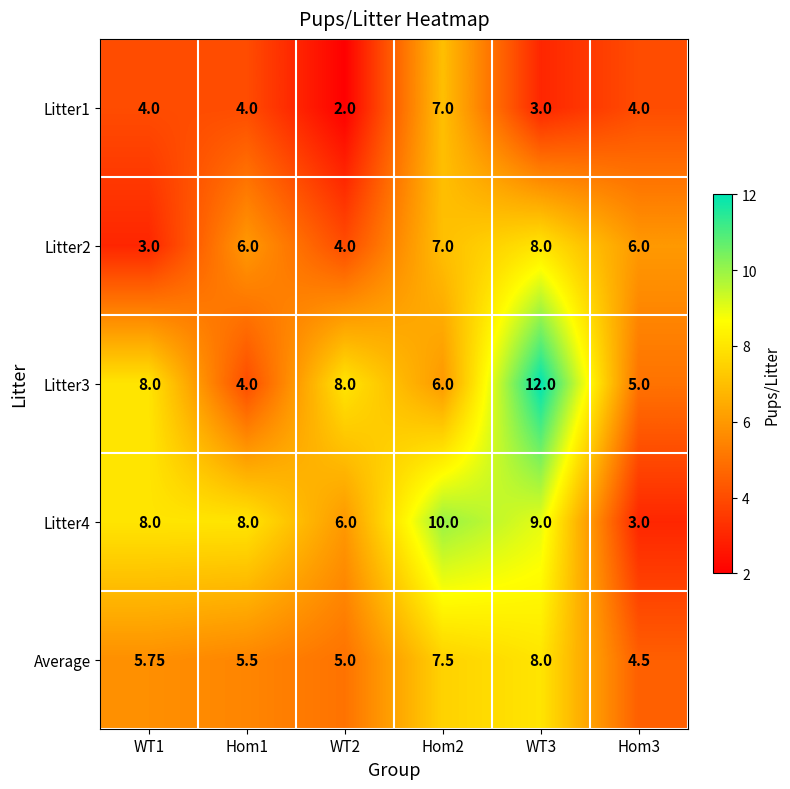

Is the value of Litter1 at WT1 greater than the value of Litter4 at WT3?

No